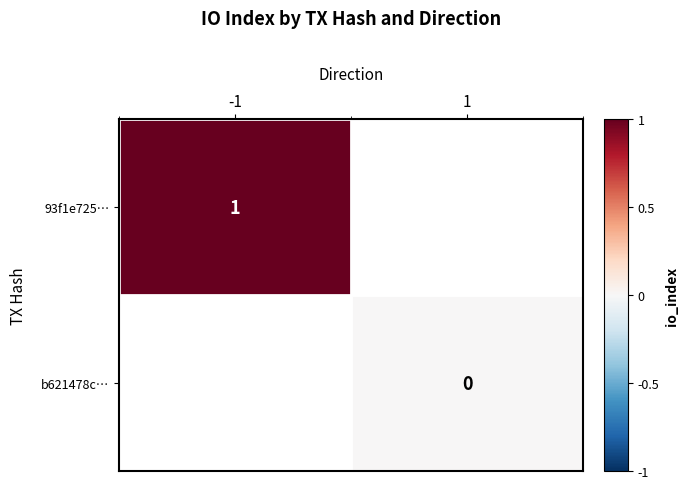

True or false: 93f1e725… has a value of 0 at -1.

False